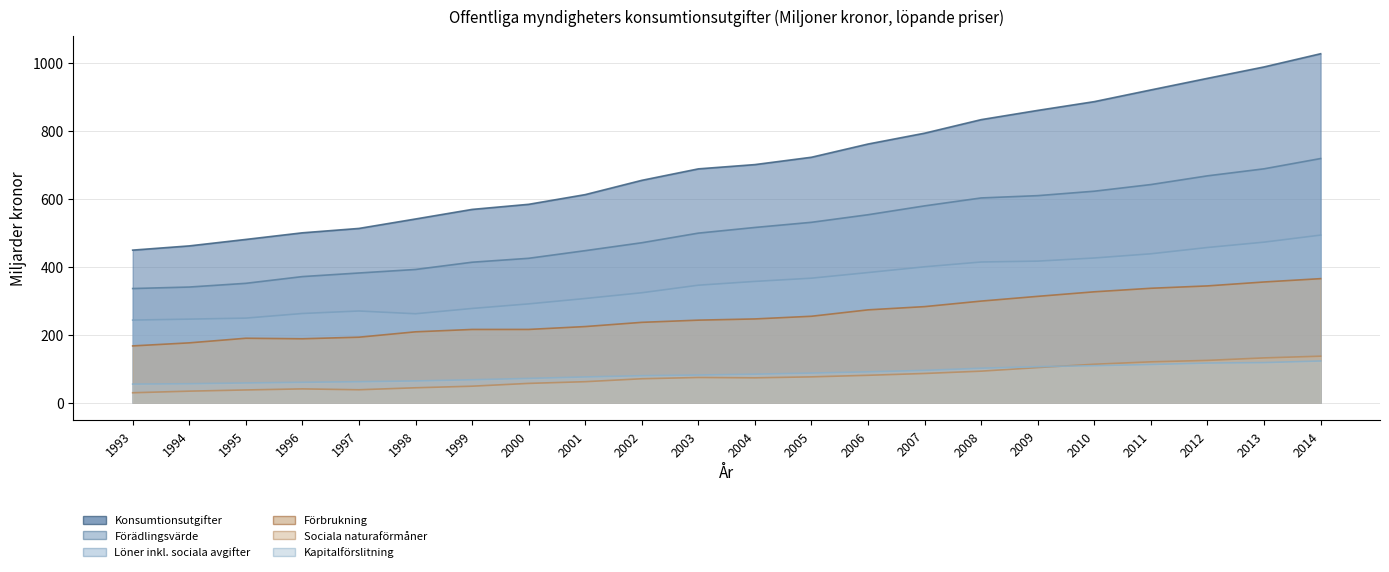

The Kapitalförslitning series shows 75.9 at 2001. True or false?

True